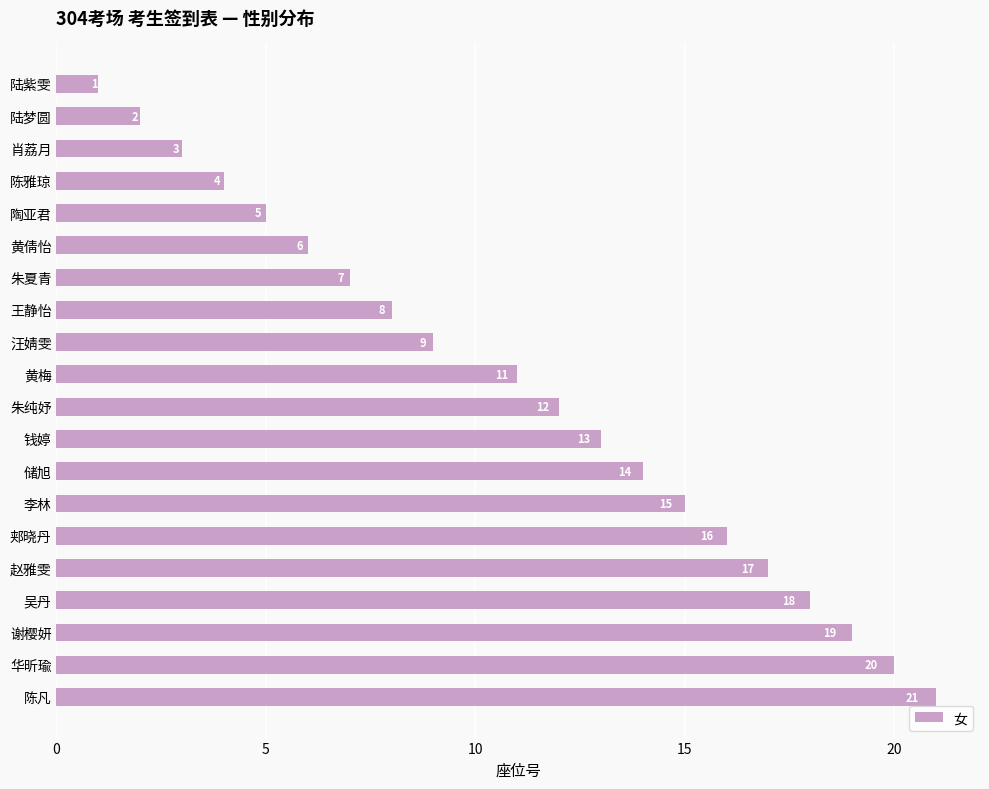

What is the smallest value displayed?

1